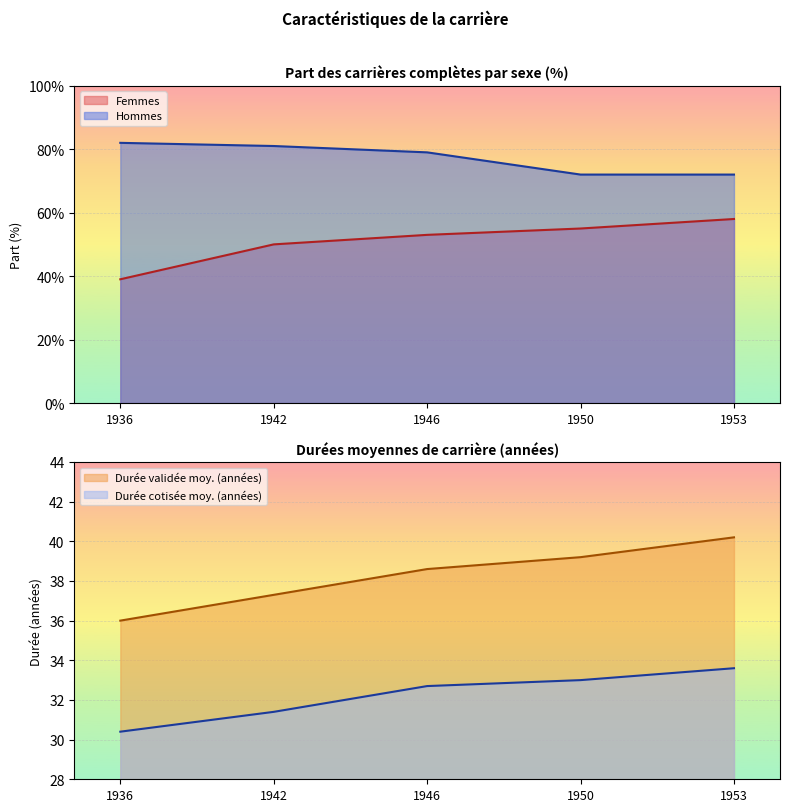

Rank the series at 1936 from highest to lowest value.

Hommes, Femmes, Durée validée moyenne (en années), Durée cotisée moyenne (en années)